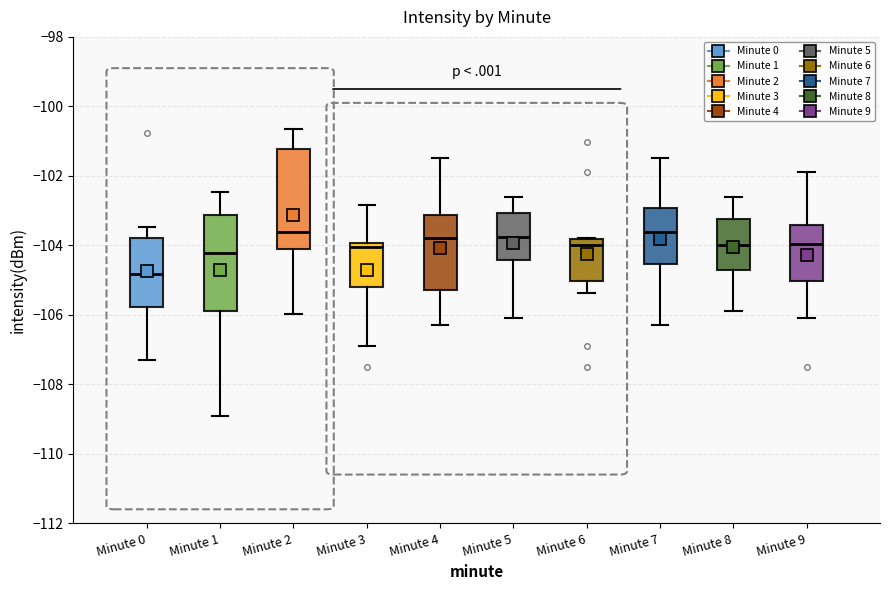

Reading left to right, read every box against the y-axis: the position of its median line, the range the box covers, and the ends of its whiskers. The values are not printed on the chart, so give them approximately, as read against the axis.

Minute 0: median -104.8, box -105.8 to -103.8, whiskers -107.2 to -103.4
Minute 1: median -104.2, box -105.8 to -103.2, whiskers -109.0 to -102.4
Minute 2: median -103.6, box -104.0 to -101.2, whiskers -106.0 to -100.6
Minute 3: median -104.0 (just below the box's upper edge), box -105.2 to -104.0, whiskers -106.8 to -102.8
Minute 4: median -103.8, box -105.2 to -103.2, whiskers -106.2 to -101.4
Minute 5: median -103.8, box -104.4 to -103.0, whiskers -106.0 to -102.6
Minute 6: median -104.0, box -105.0 to -103.8, whiskers -105.4 to -103.8
Minute 7: median -103.6, box -104.6 to -103.0, whiskers -106.2 to -101.4
Minute 8: median -104.0, box -104.8 to -103.2, whiskers -105.8 to -102.6
Minute 9: median -104.0, box -105.0 to -103.4, whiskers -106.0 to -101.8